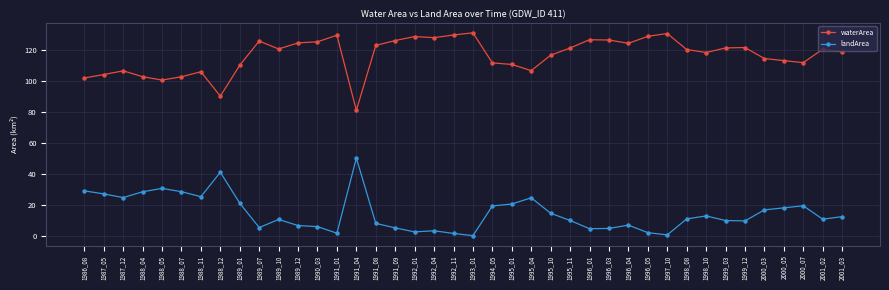

What is the maximum value shown in the chart?

130.8